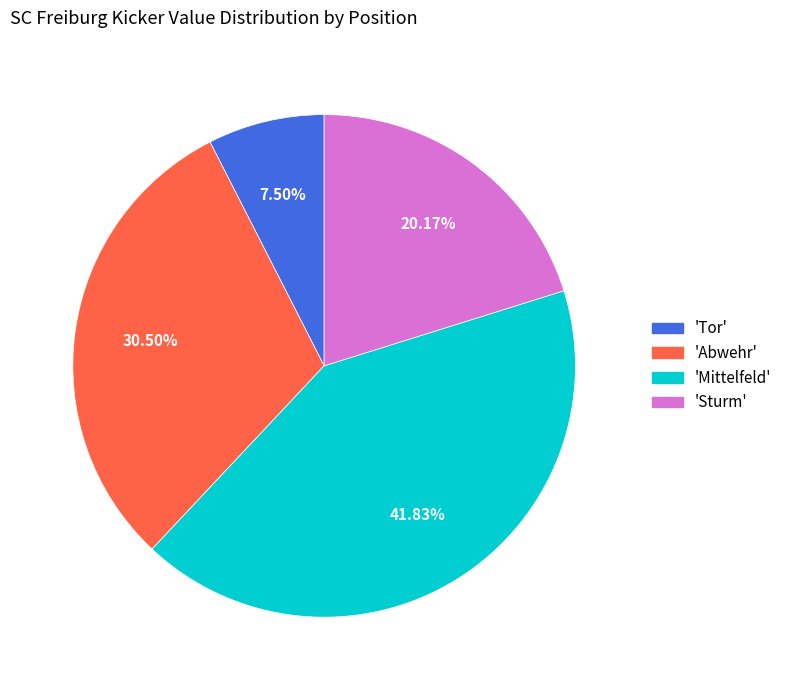

Is there any slice that represents more than half of the pie?

No